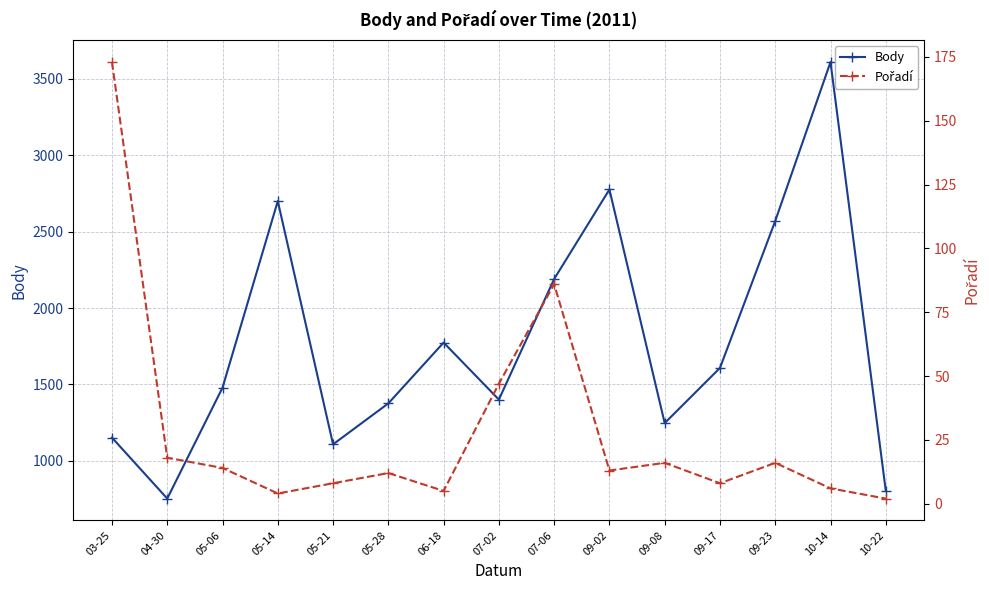

True or false: Pořadí and Body cross at least once.

False